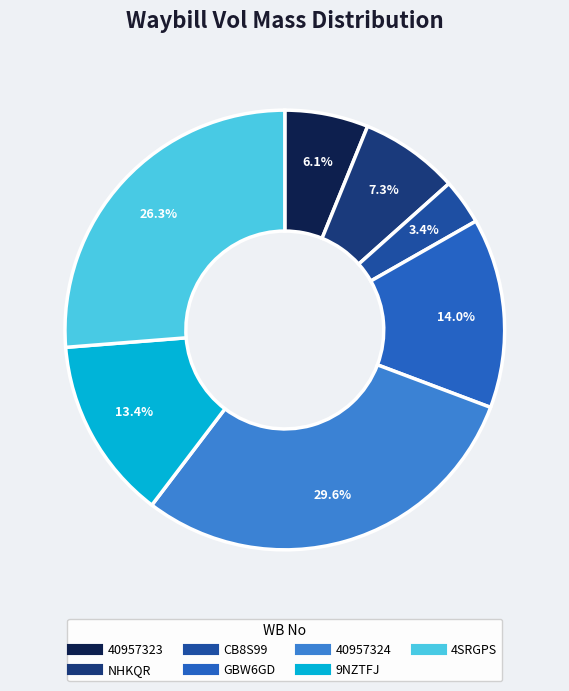

True or false: 4SRGPS accounts for 36% of the total.

False